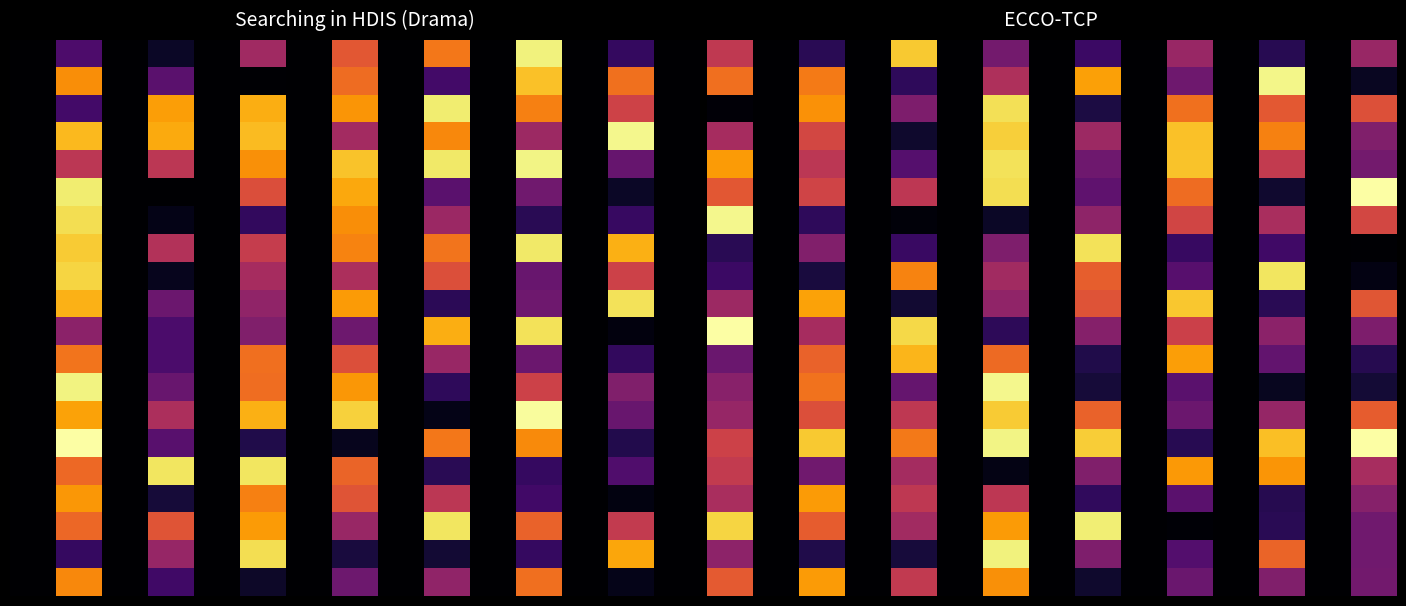

At how many categories does at least one series exceed 0?

8